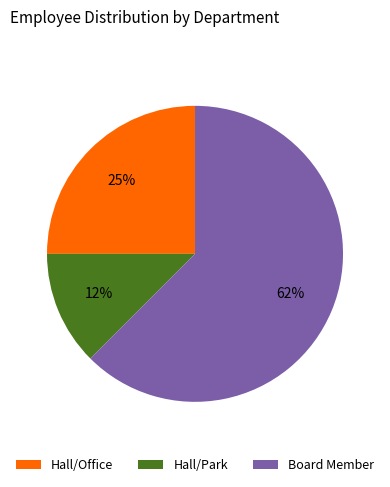

The Board Member slice represents 62% of the pie. True or false?

True